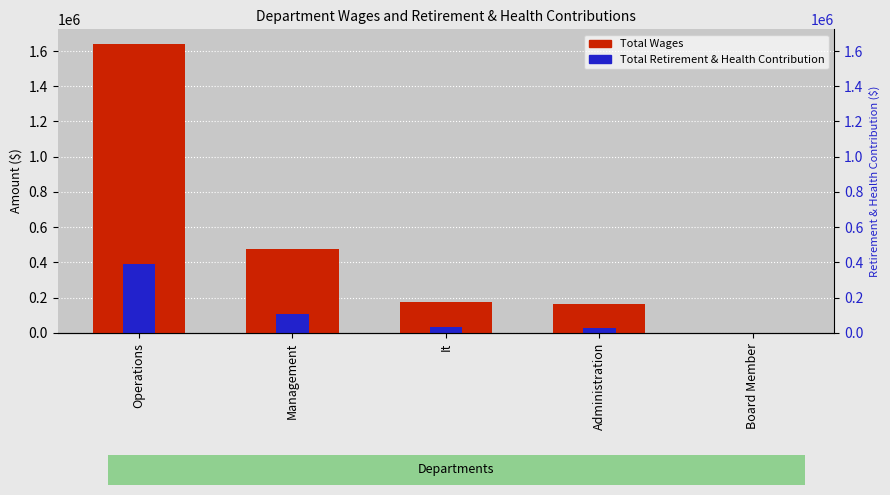

What is the label of the 3rd bar from the left?

It